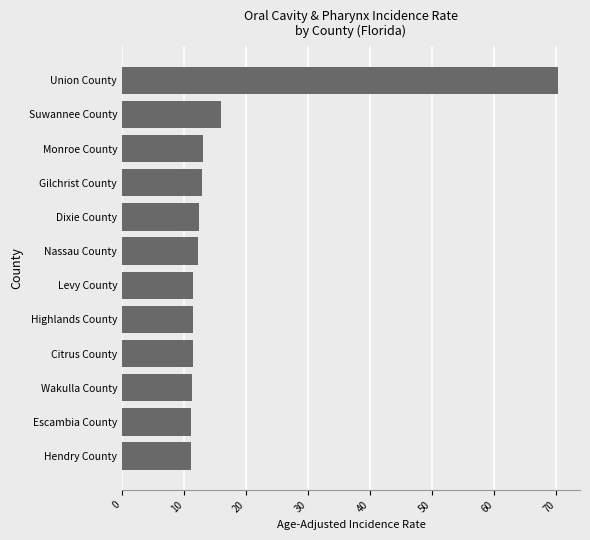

What is the change in value from Levy County to Monroe County?

+1.5